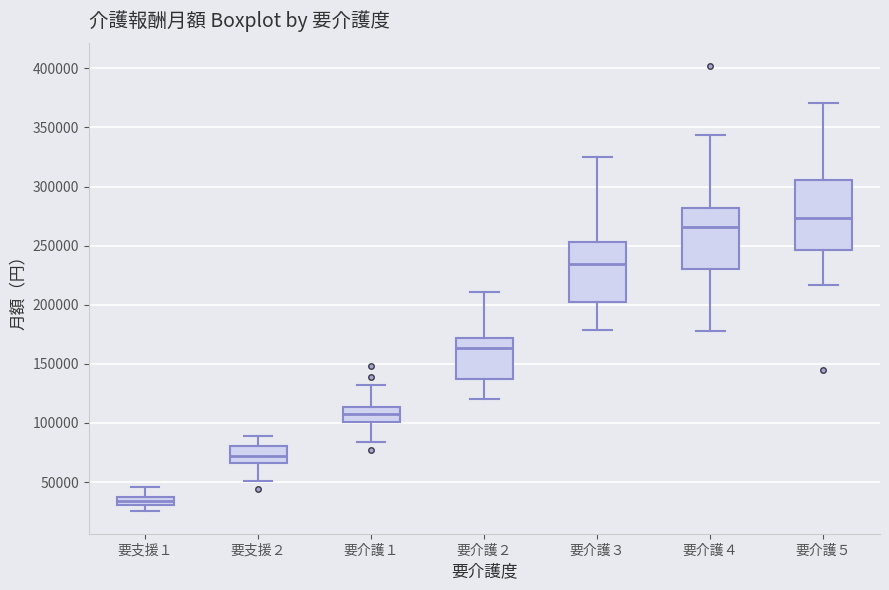

Where does the lower whisker of the box for 要介護５ end on the y-axis? The values are not printed on the chart, so give them approximately, as read against the axis.

215000